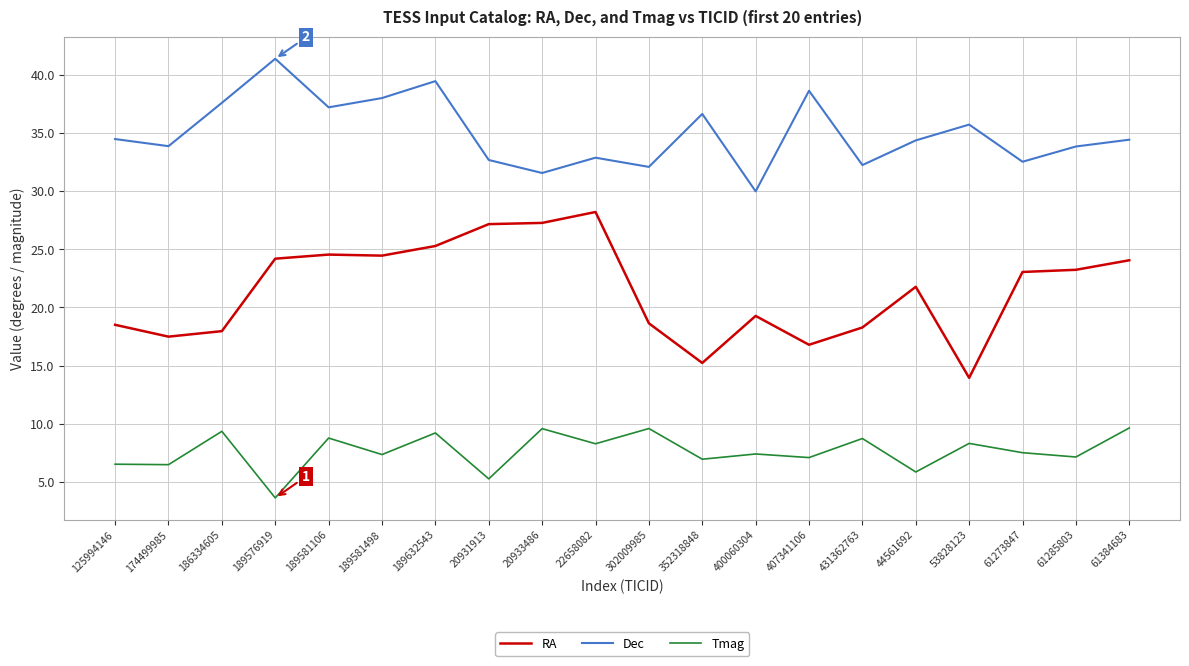

What is the total value across all series at 302009985?

60.3